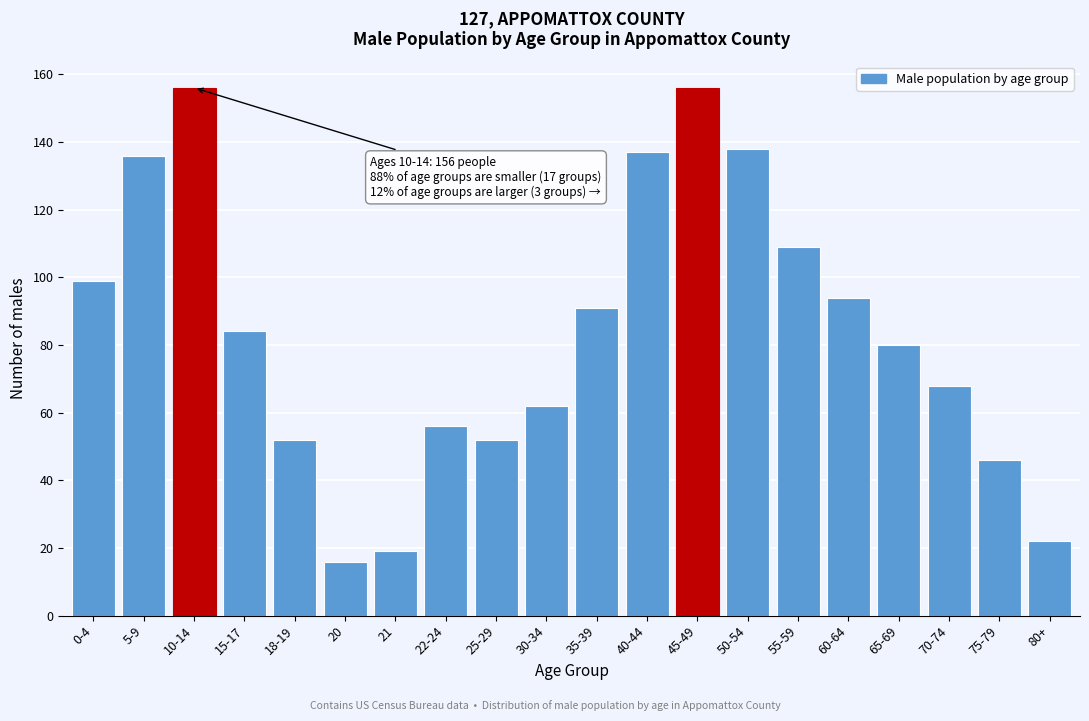

Reading left to right, extract all data points from this chart.

99	136	156	84	52	16	19	56	52	62	91	137	156	138	109	94	80	68	46	22